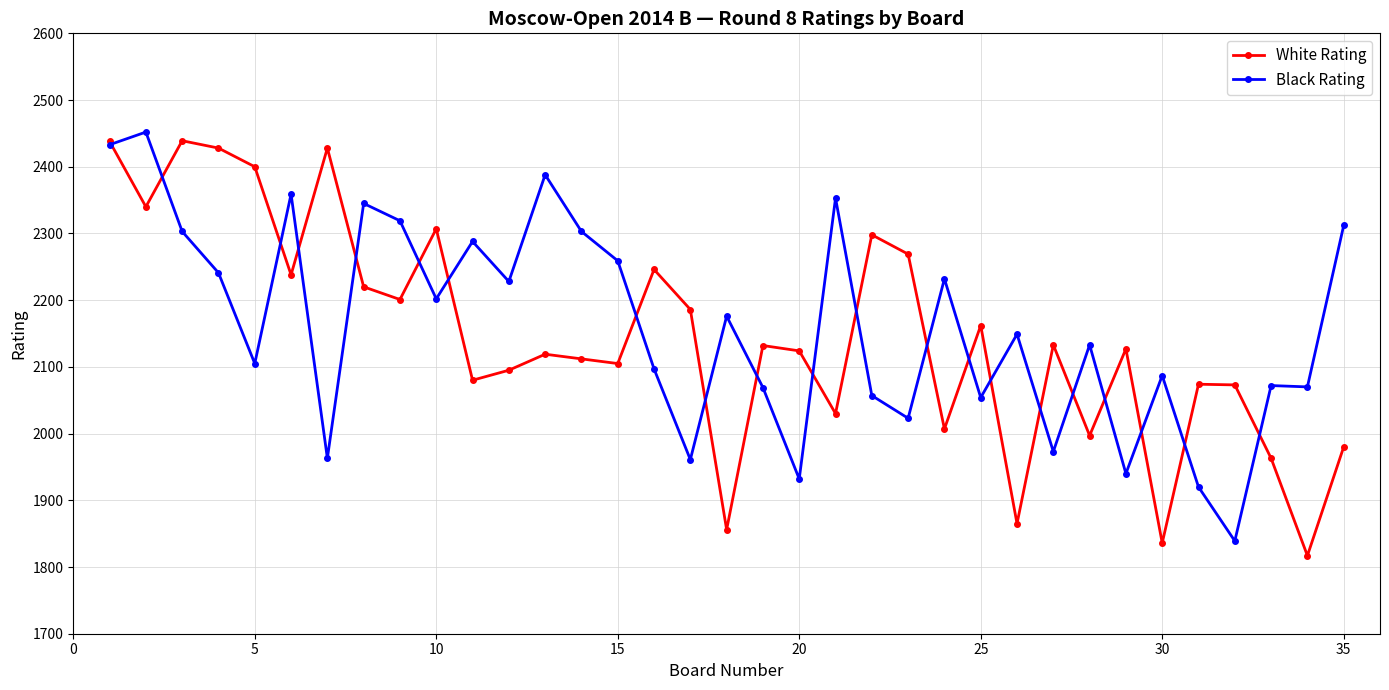

What is the value of the White Rating point at the 21st from the left?

2030